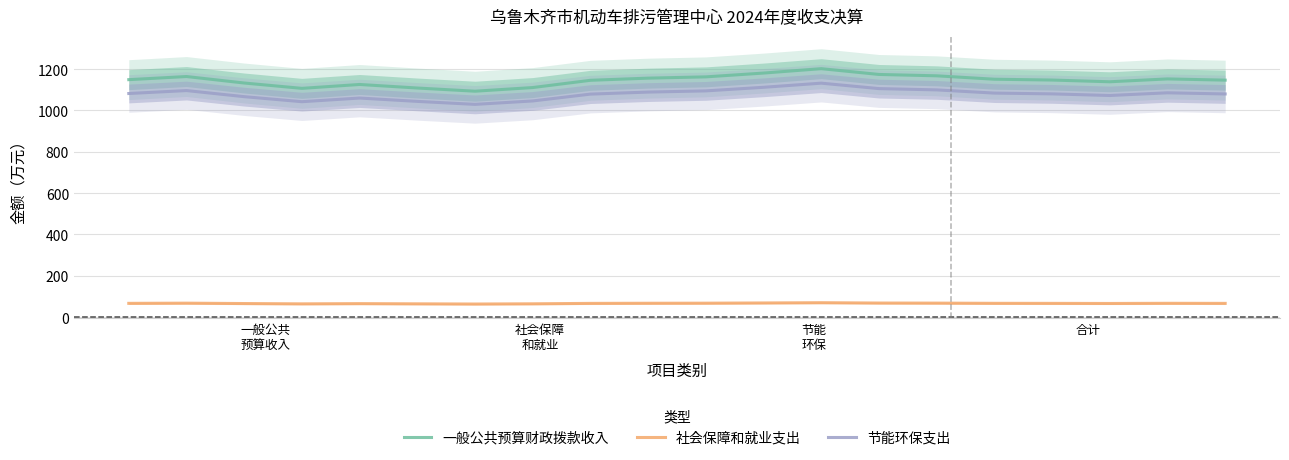

True or false: 节能环保支出 and 社会保障和就业支出 cross at least once.

False